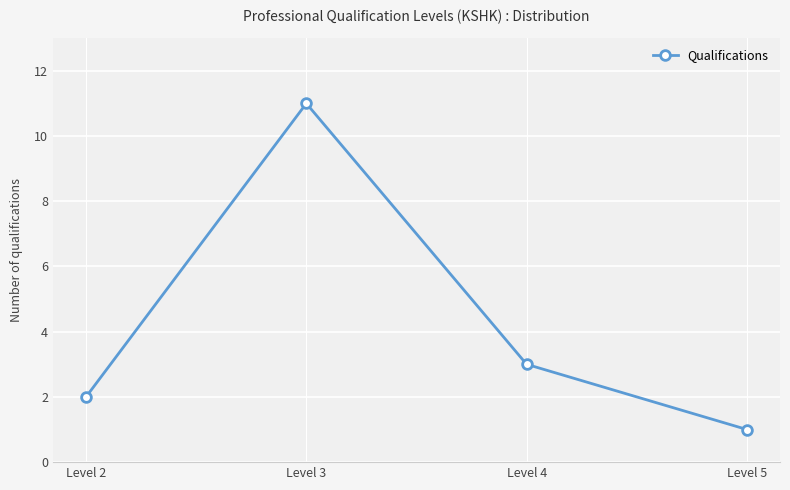

What is the value of the 4th point from the left?

1